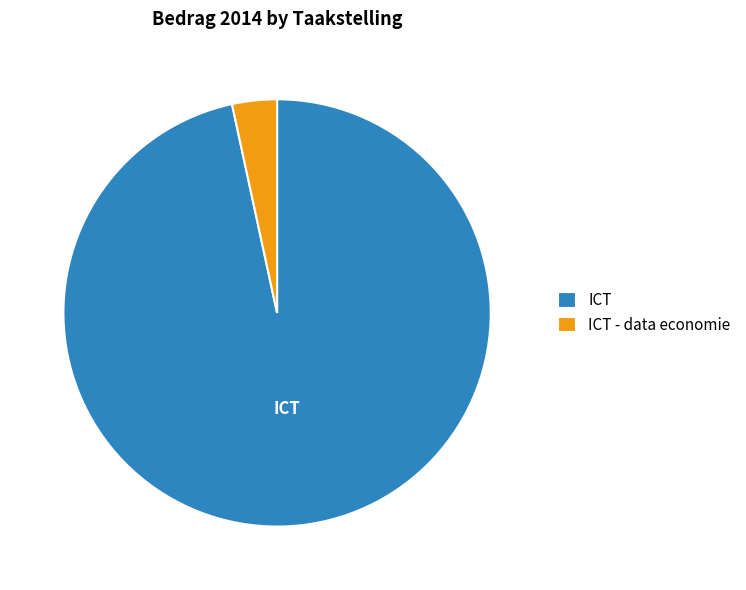

How many slices are in this pie chart?

2